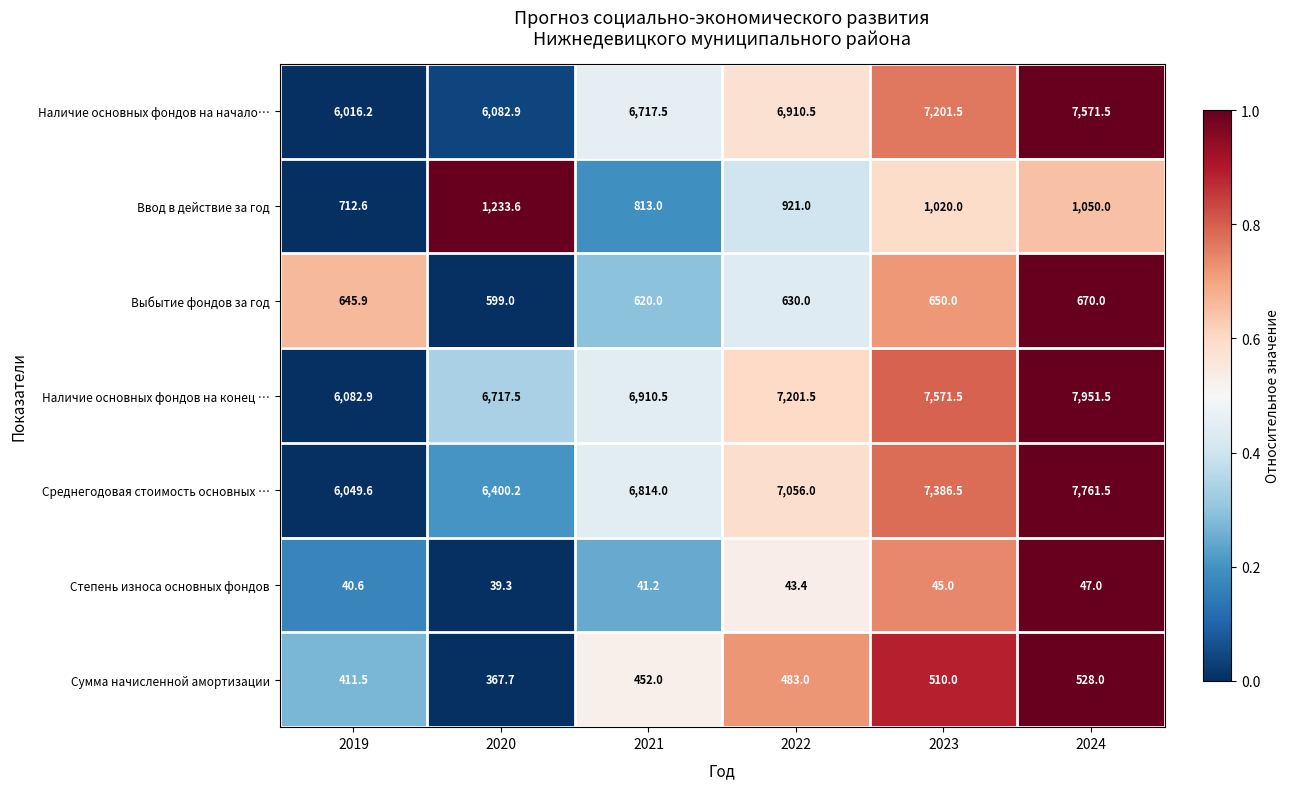

What is the total value across all series at 2021?

22368.2